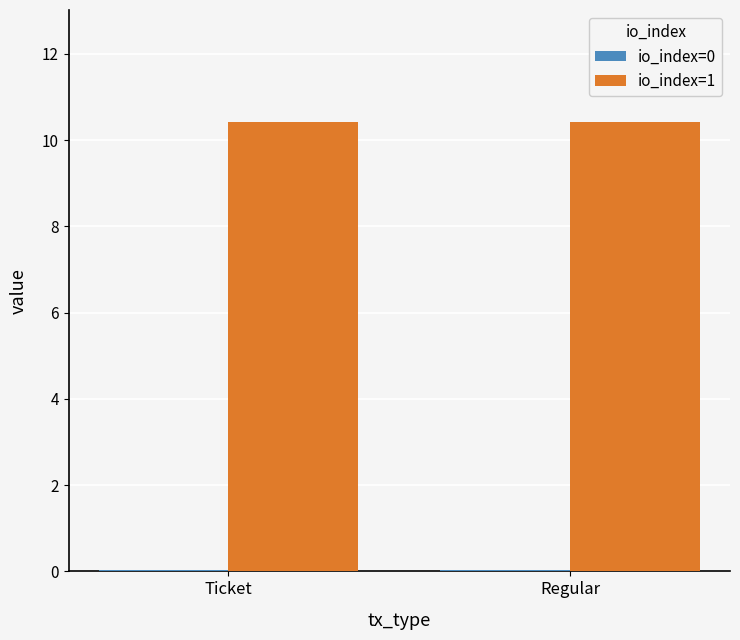

What is the maximum value shown in the chart?

10.4